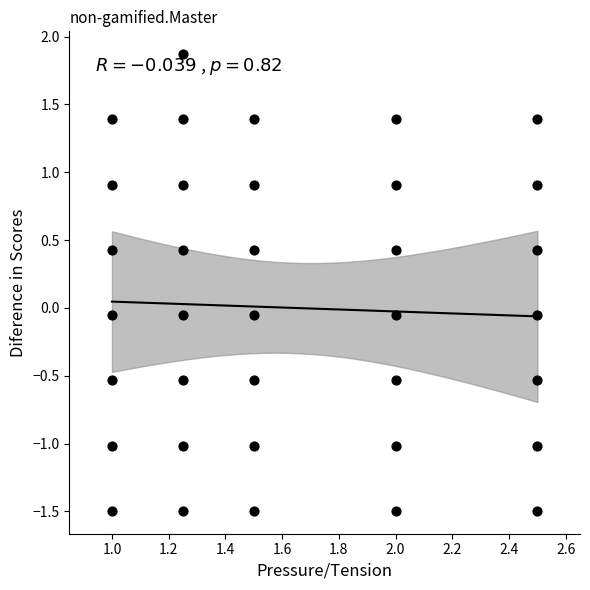

What is the range of X values (max minus min)?

1.5